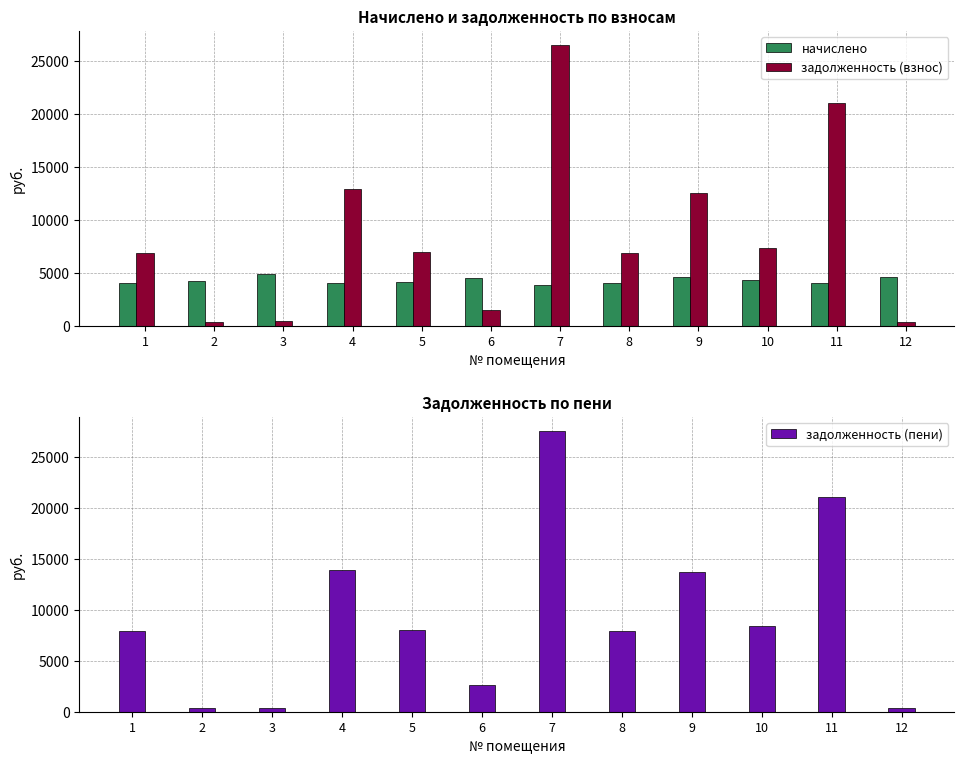

Reading right to left, list all the values displayed in this chart.

начислено: 4634.9	4018.8	4327.4	4579.1	4065.5	3848.0	4500.5	4099.7	4059.8	4851.2	4192.0	4042.8
задолженность (взнос): 386.2	21031.5	7337.3	12562.9	6893.1	26545.7	1499.8	6951.1	12907.1	404.3	349.3	6854.6
задолженность (пени): 386.2	21031.2	8419.1	13707.6	7909.5	27507.7	2624.4	7976.0	13922.1	404.3	349.3	7865.3